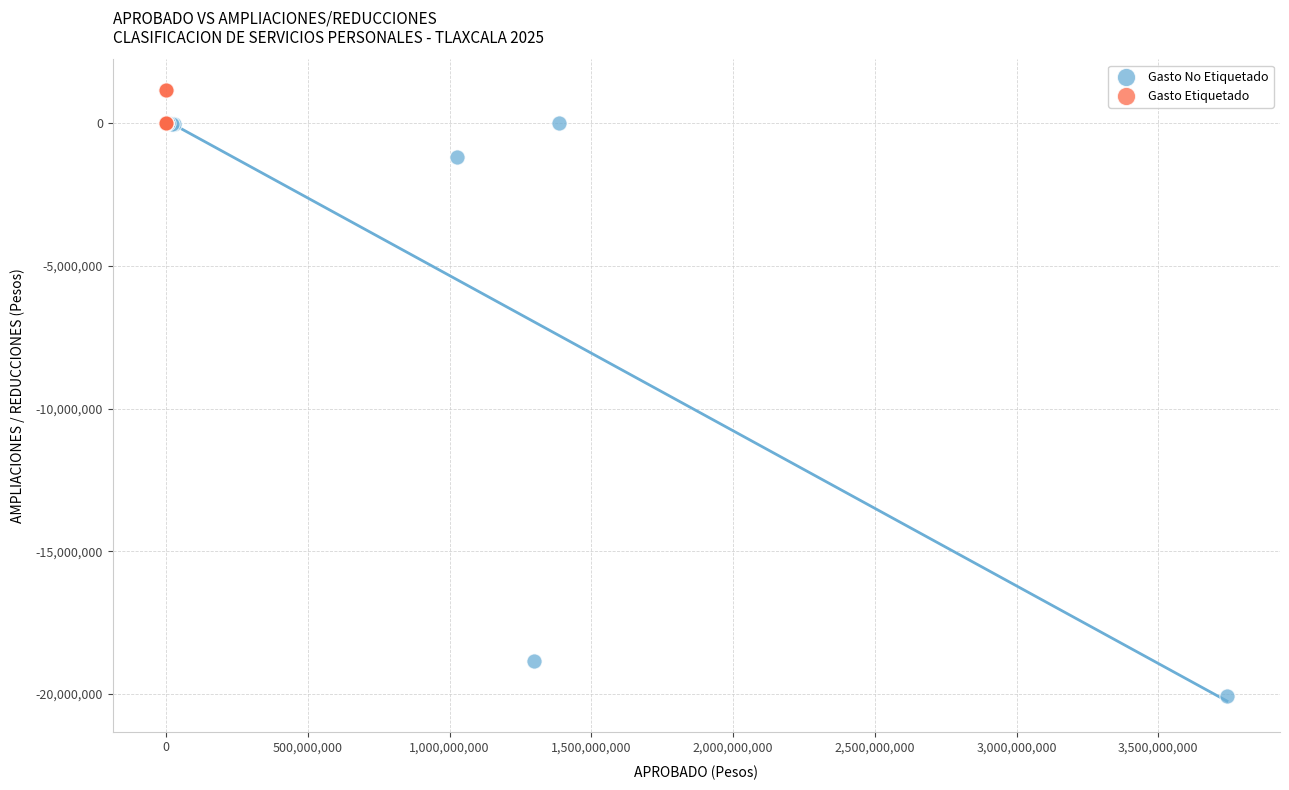

Which series reaches the minimum Y coordinate?

Gasto No Etiquetado